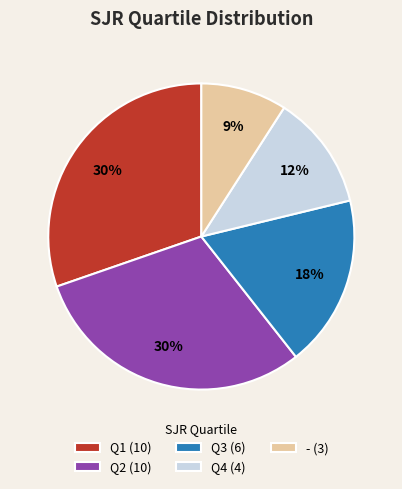

What percentage is the Q2 slice, to the nearest percent?

30%